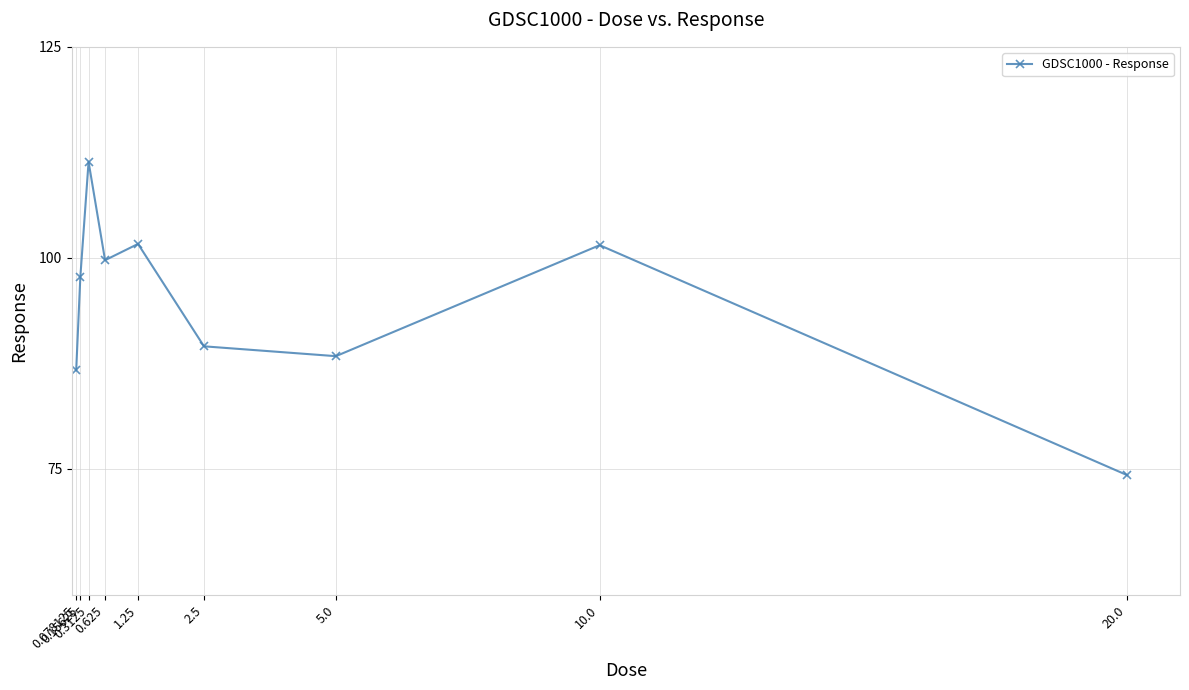

Which has a higher value, 0.625 or 5.0?

0.625